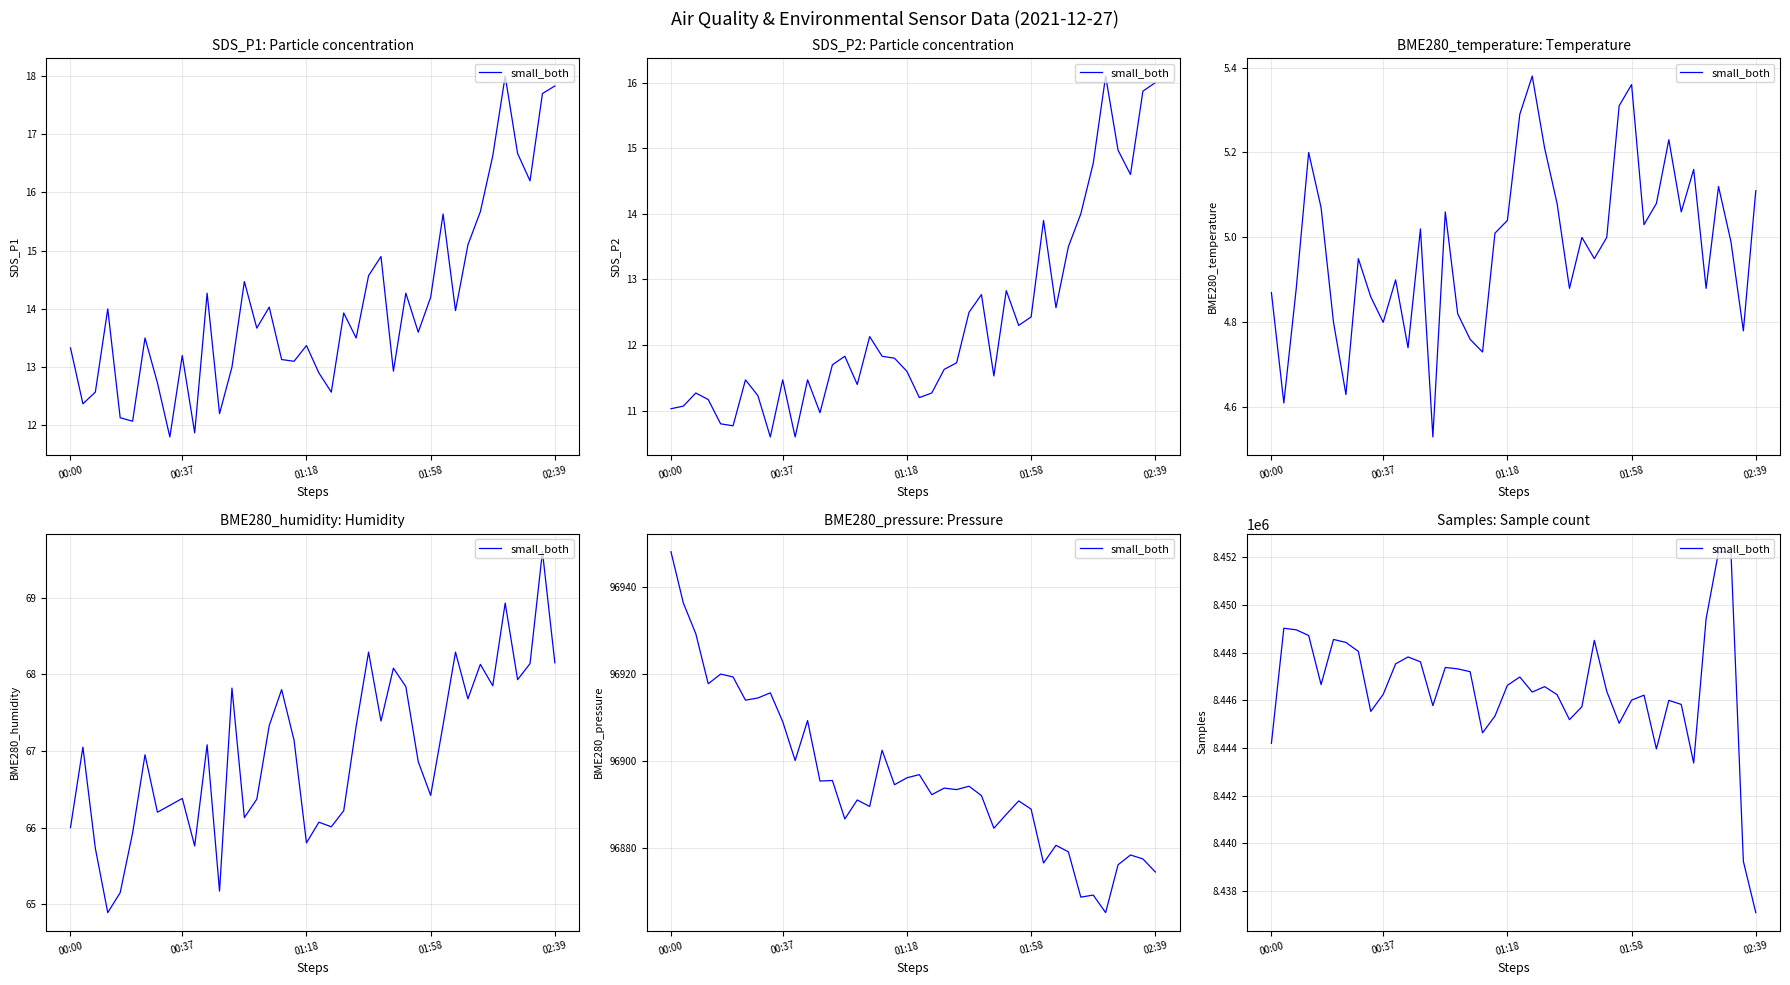

How many distinct data groups are displayed?

1